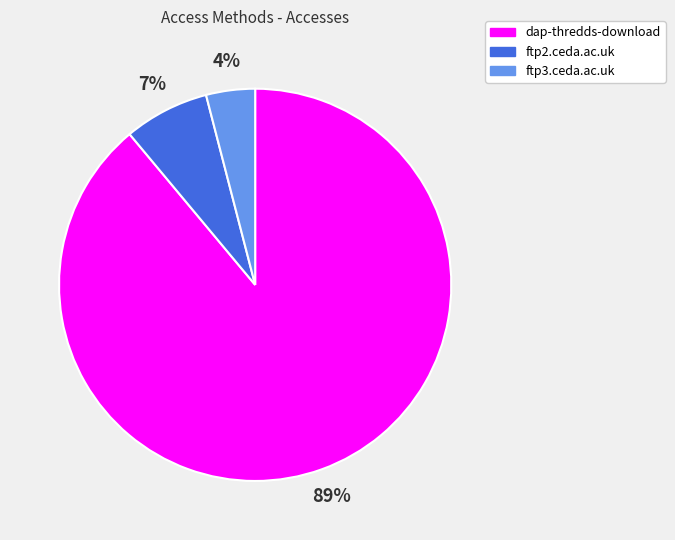

Is the sum of ftp3.ceda.ac.uk and ftp2.ceda.ac.uk greater than half?

No